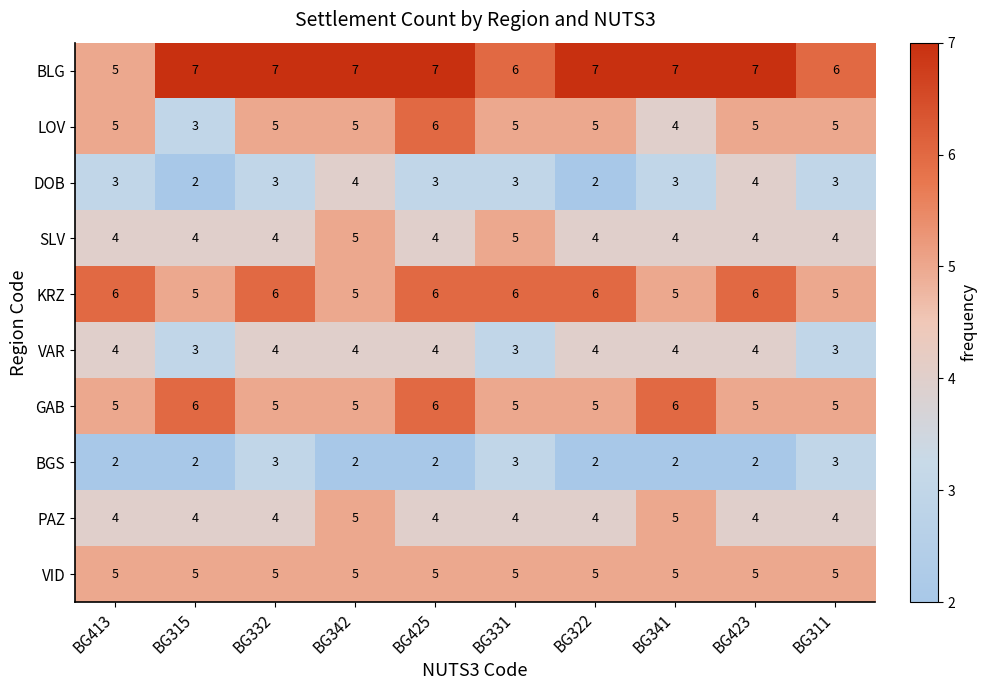

What is the maximum value for LOV?

6